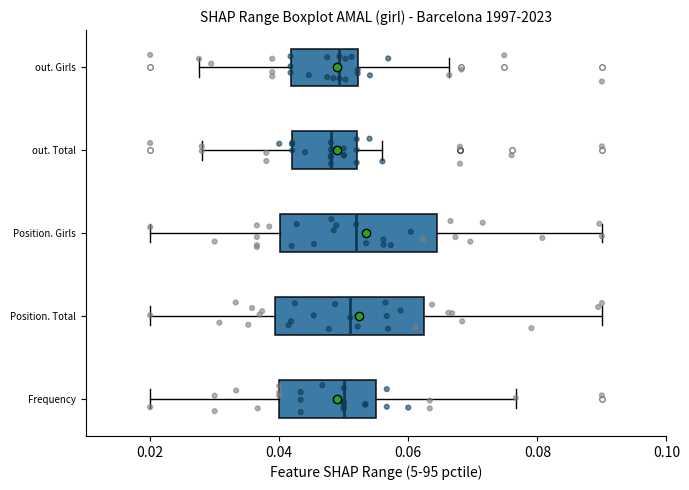

Reading bottom to top, transcribe this box plot: for each box, give where its median line is, the range the box spans, and where its two whiskers end, as read against the x-axis. The values are not printed on the chart, so give them approximately, as read against the axis.

Frequency: median 0.050, box 0.040 to 0.056, whiskers 0.020 to 0.076
Position. Total: median 0.052, box 0.040 to 0.062, whiskers 0.020 to 0.090
Position. Girls: median 0.052, box 0.040 to 0.064, whiskers 0.020 to 0.090
out. Total: median 0.048, box 0.042 to 0.052, whiskers 0.028 to 0.056
out. Girls: median 0.050, box 0.042 to 0.052, whiskers 0.028 to 0.066